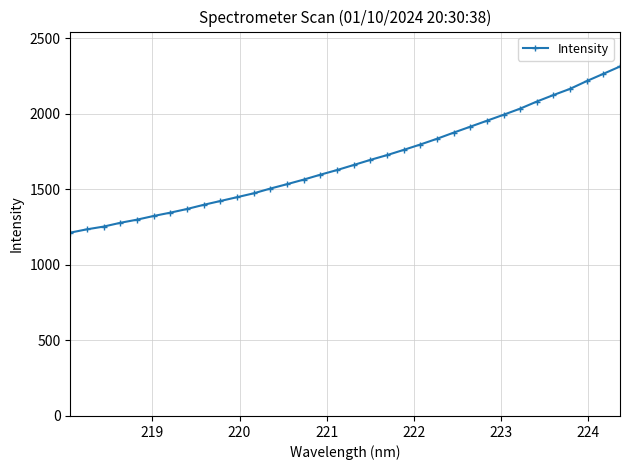

What is the minimum value shown in the chart?

1213.4